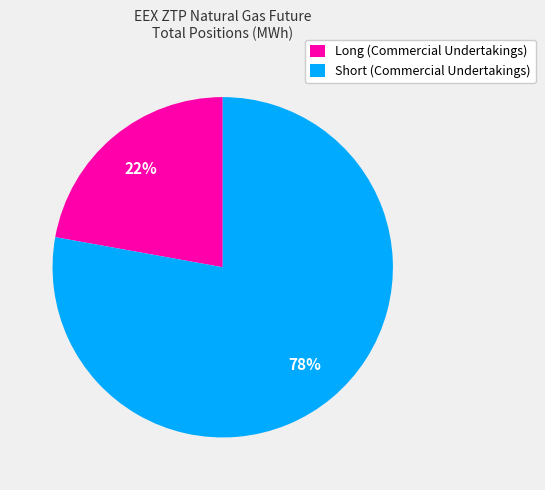

To the nearest percent, what is the difference between the largest and smallest slice percentages?

56%